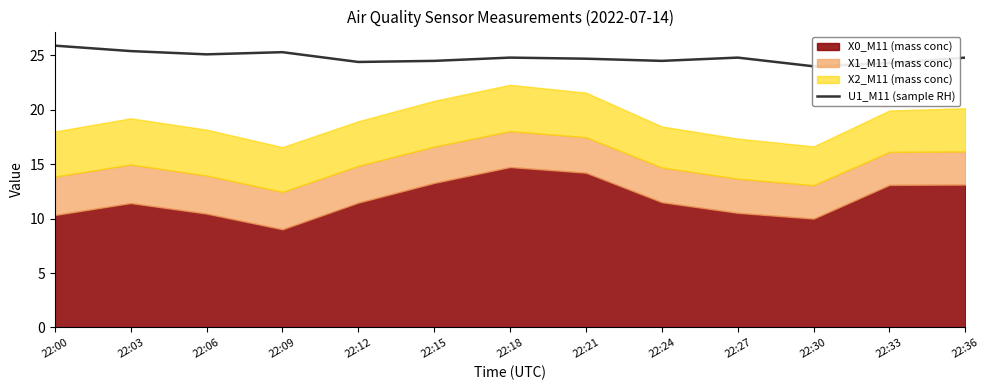

How many points are lower than both their immediate neighbors (excluding endpoints)?

4